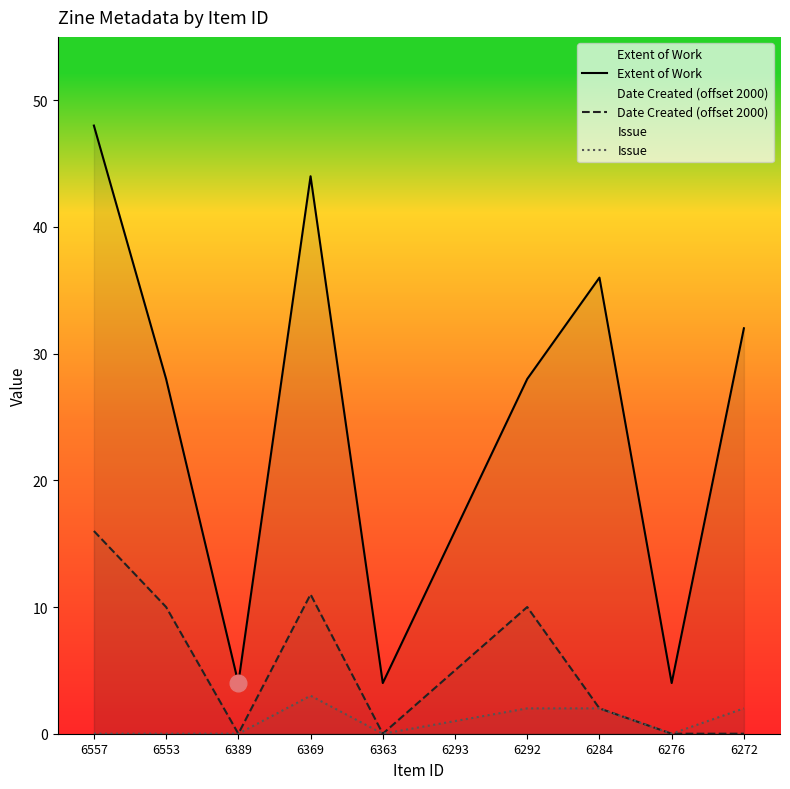

What is the difference between the maximum and minimum values in the Date Created (offset 2000) series?

16